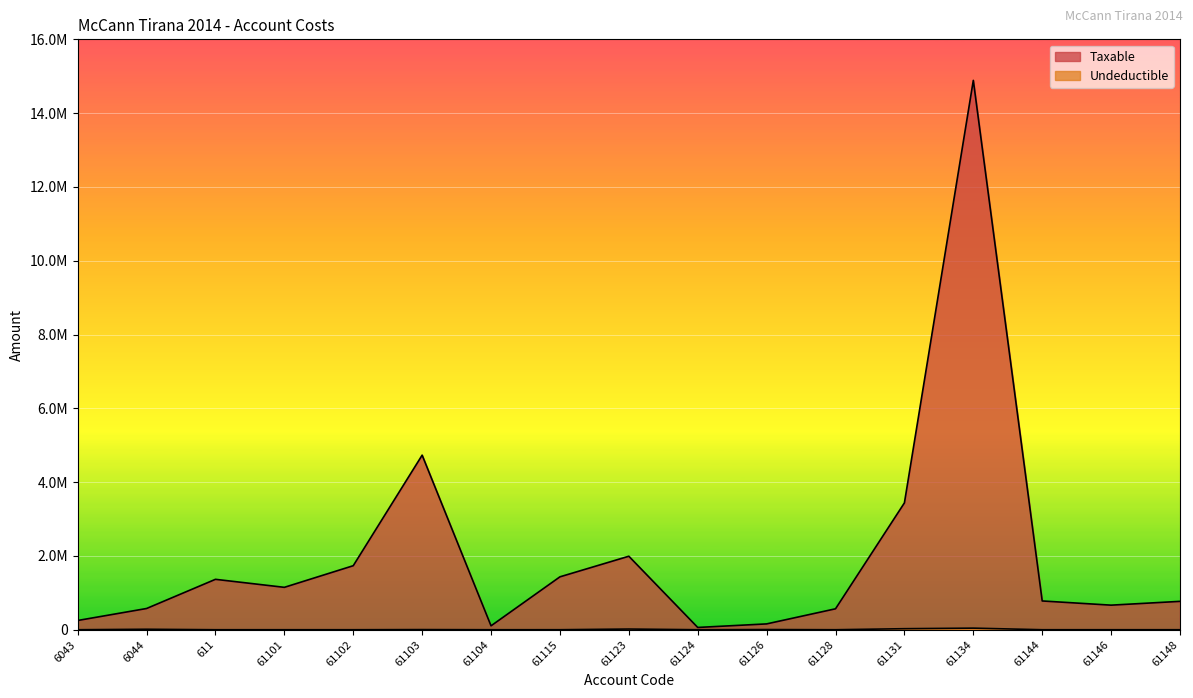

Rank the series by their average value, from highest to lowest.

Taxable, Undeductible